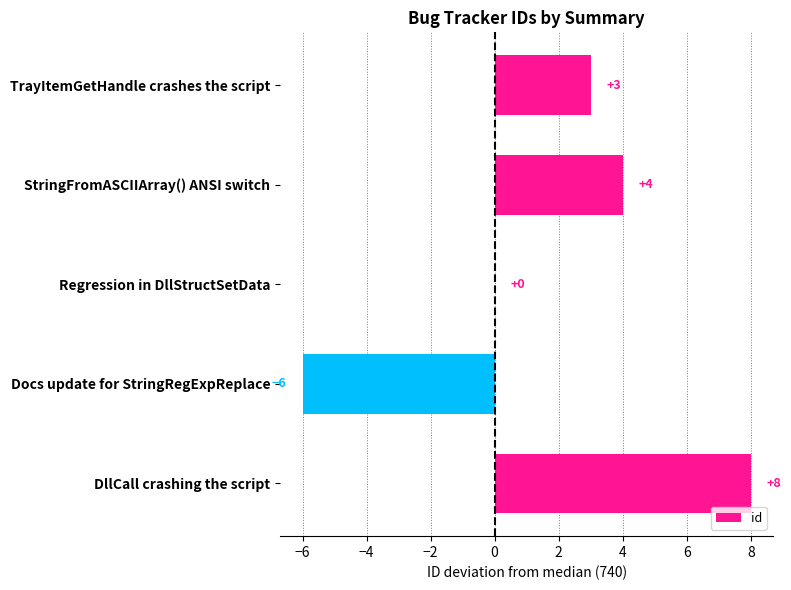

True or false: the data shows 0 at Regression in DllStructSetData.

True